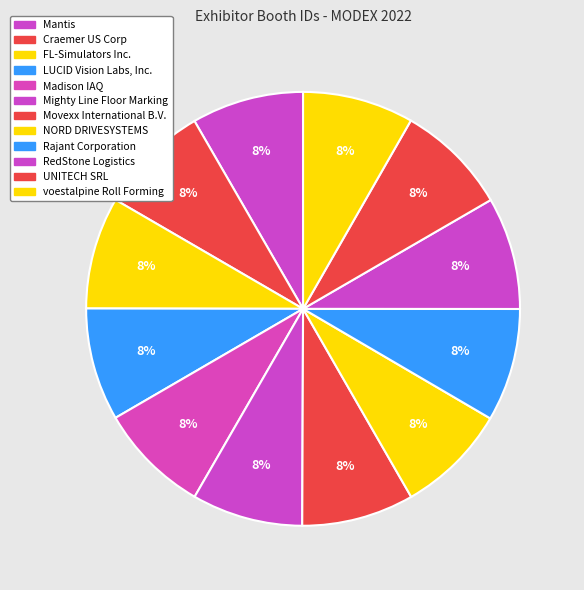

The LUCID Vision Labs, Inc. slice represents 8% of the pie. True or false?

True